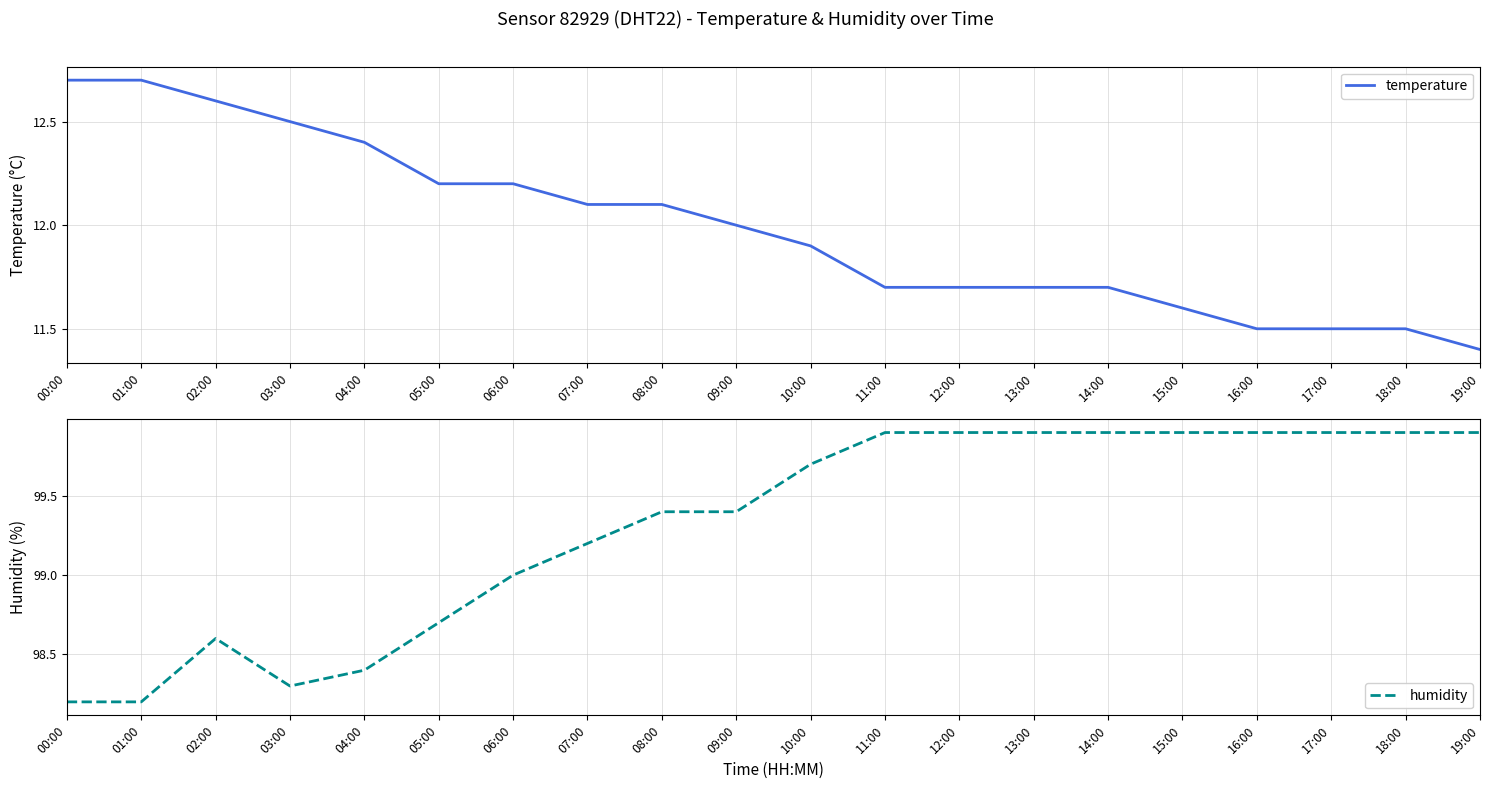

Which series changed the most between 01:00 and 02:00?

humidity